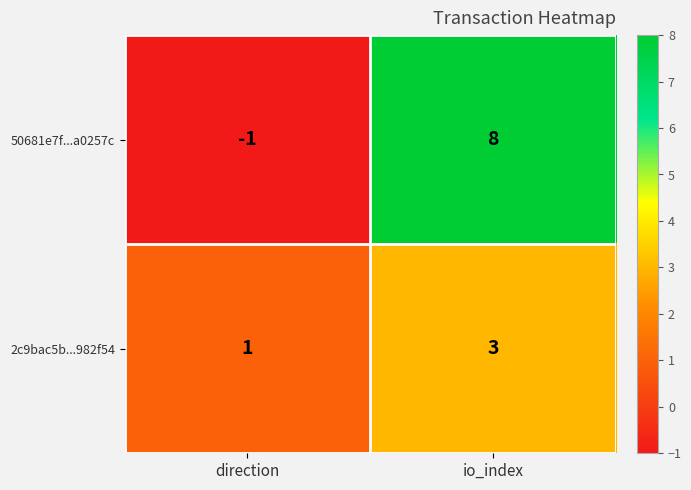

Which series has the largest range (max minus min)?

50681e7f...a0257c